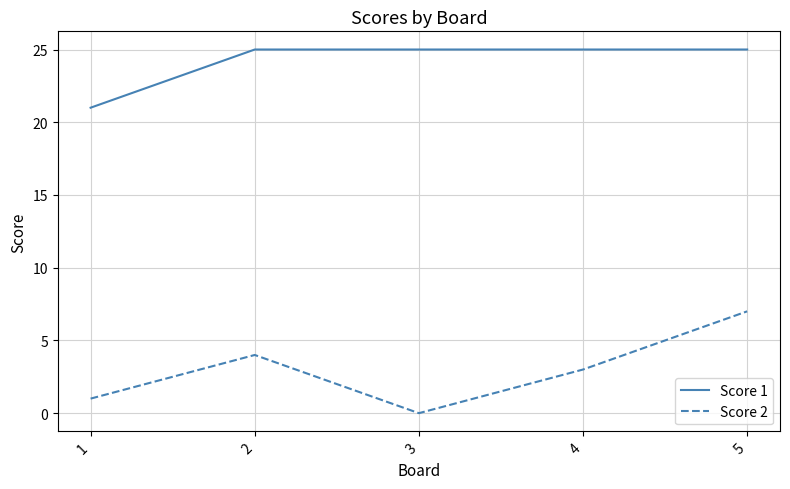

Rank the categories by Score 2 value from lowest to highest.

3, 1, 4, 2, 5